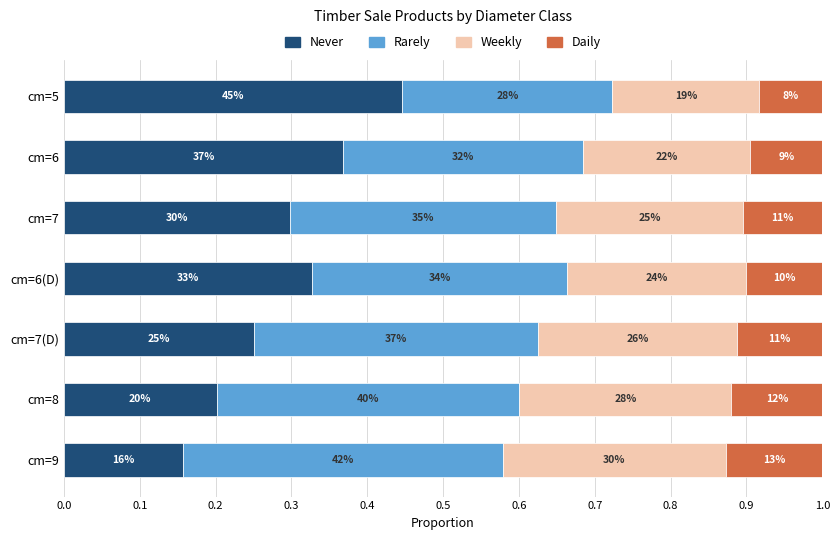

How many Never values are between 0 and 1?

7